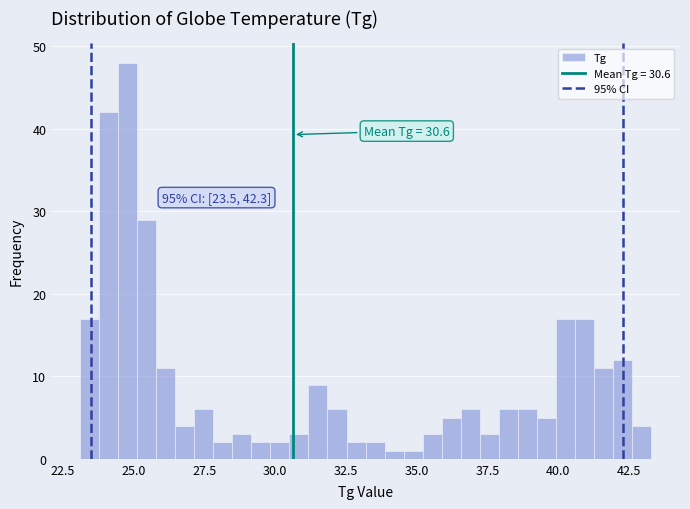

Read against the x-axis, roughly where is the centre of the tallest bar?

25.0